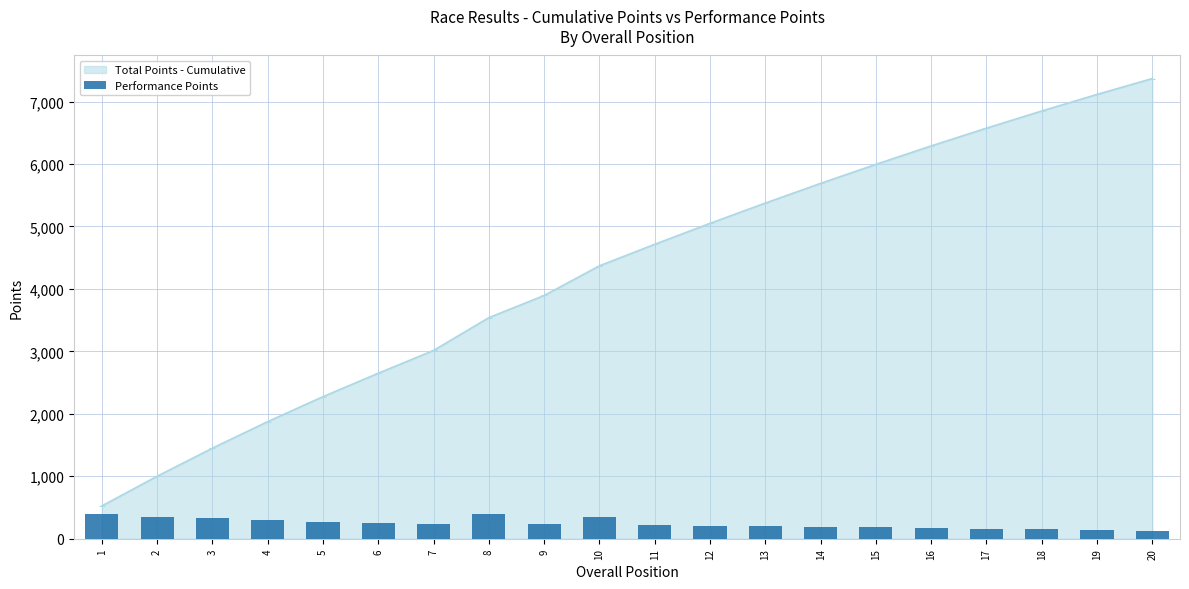

List the labels in order of Total Points - Cumulative value, smallest first.

1, 2, 3, 4, 5, 6, 7, 8, 9, 10, 11, 12, 13, 14, 15, 16, 17, 18, 19, 20